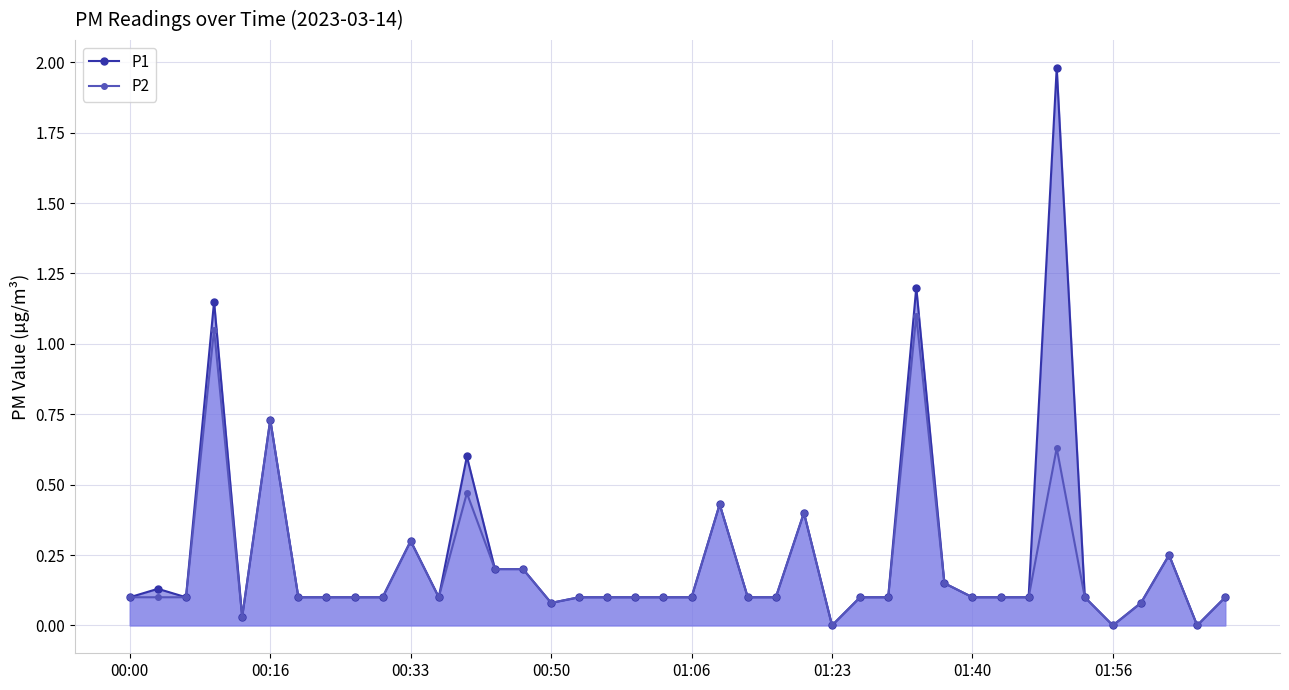

Which series has the largest total across all categories?

P1